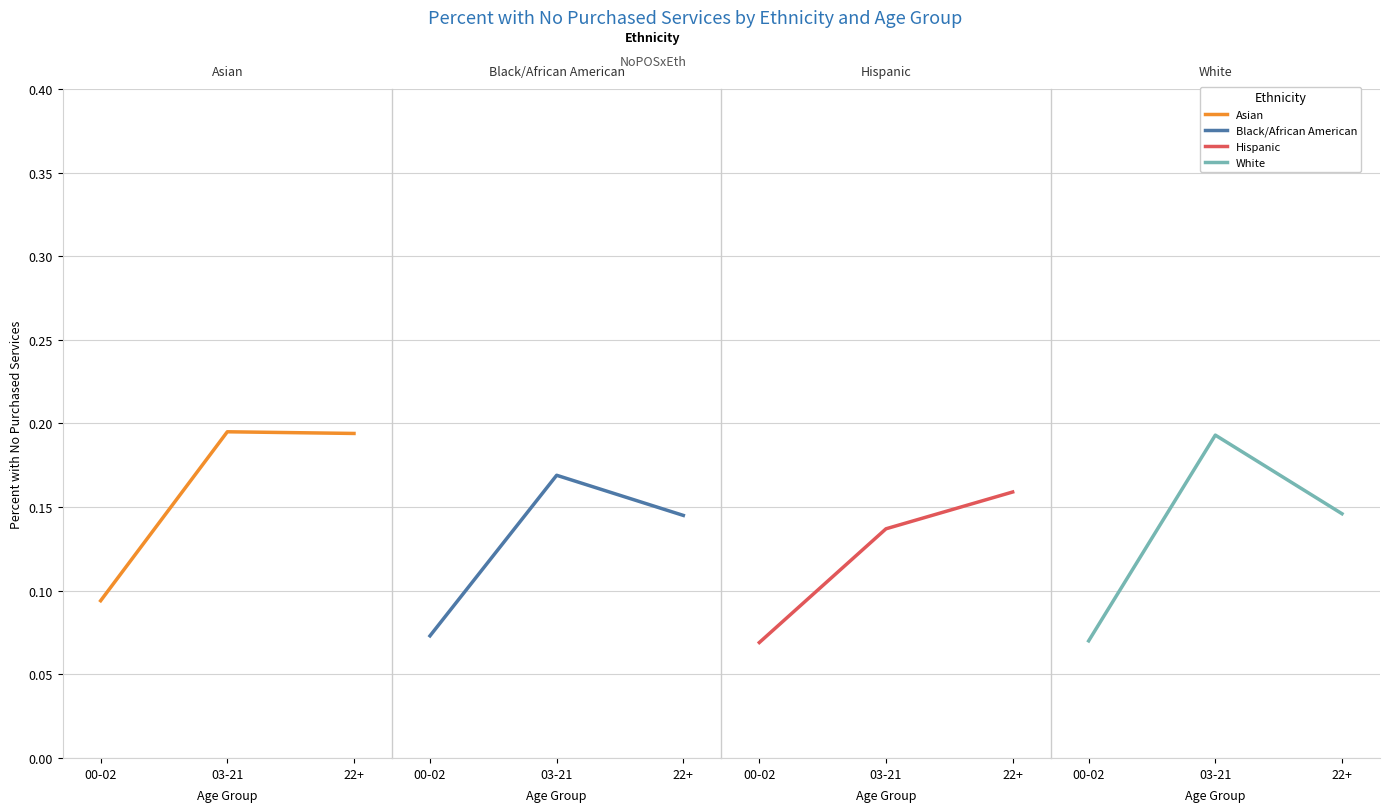

What is the sum of all Asian values?

0.5